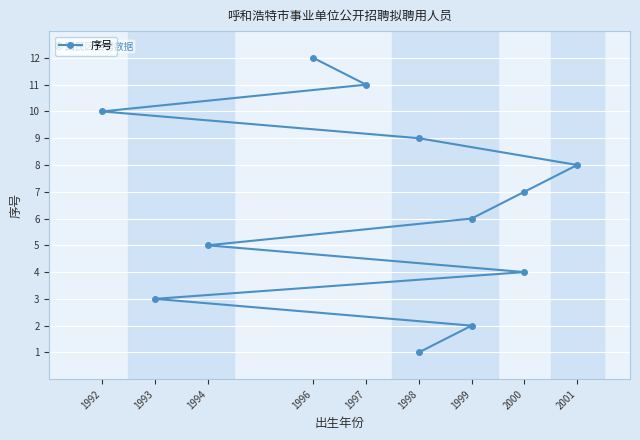

How many values are below 7?

6